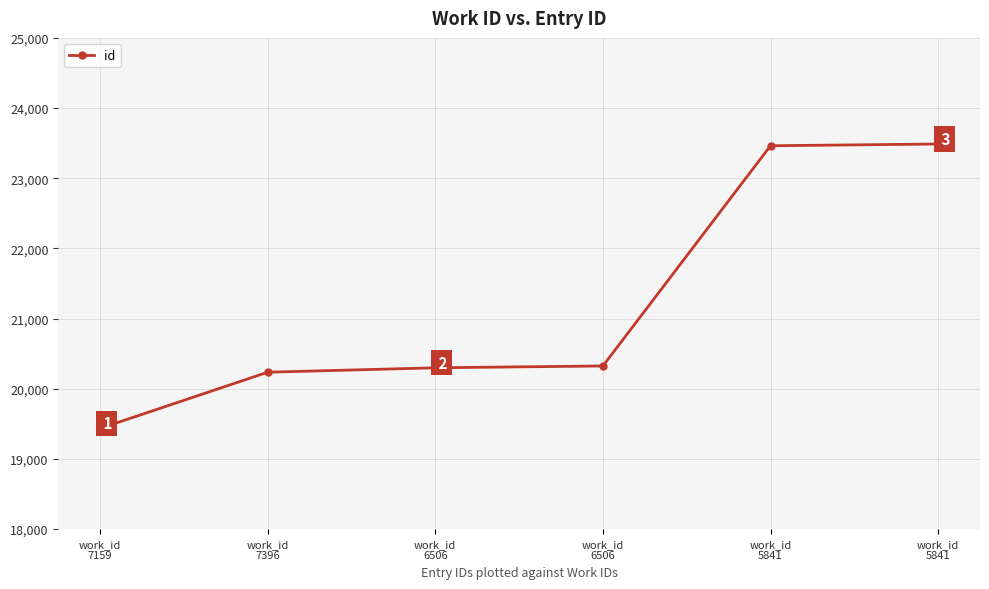

True or false: there are more than 0 points higher than both neighbors.

False